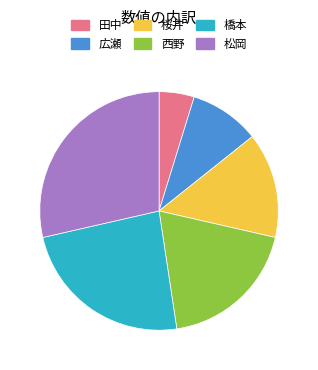

Approximately how many times larger is the value at 桜井 compared to 広瀬?

1.5